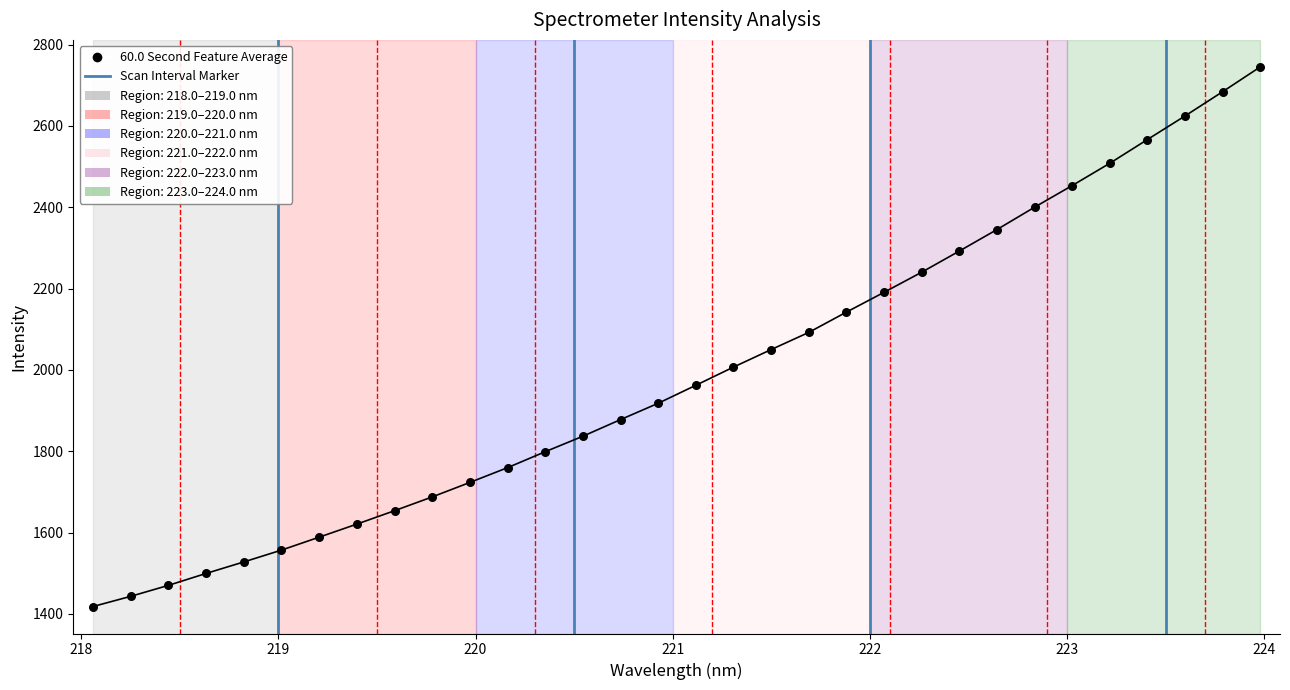

What is the range of X values (max minus min)?

5.9